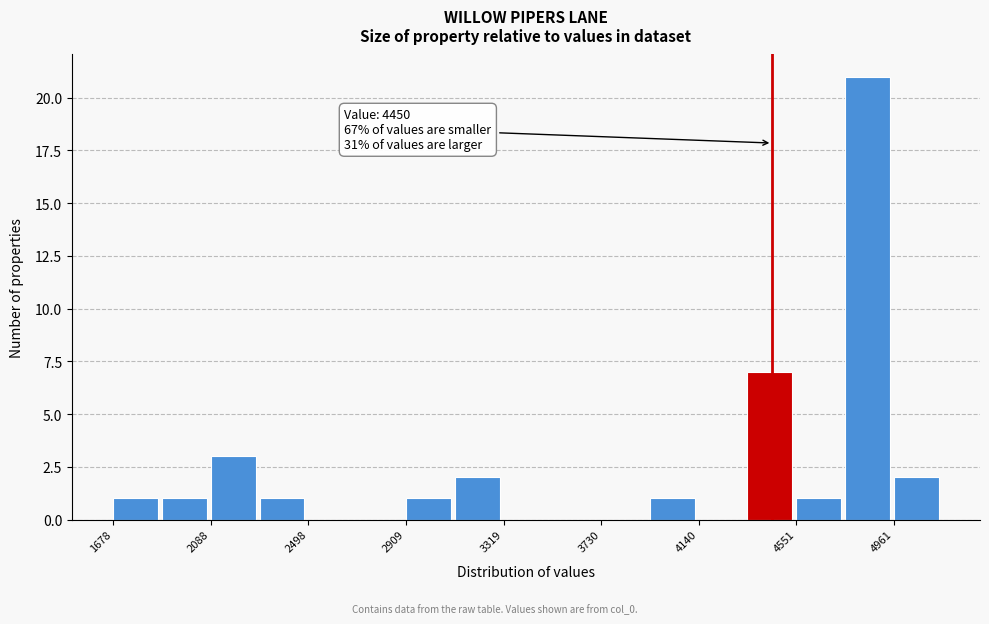

Over which range of the x-axis is the bar tallest?

4750 to 4950